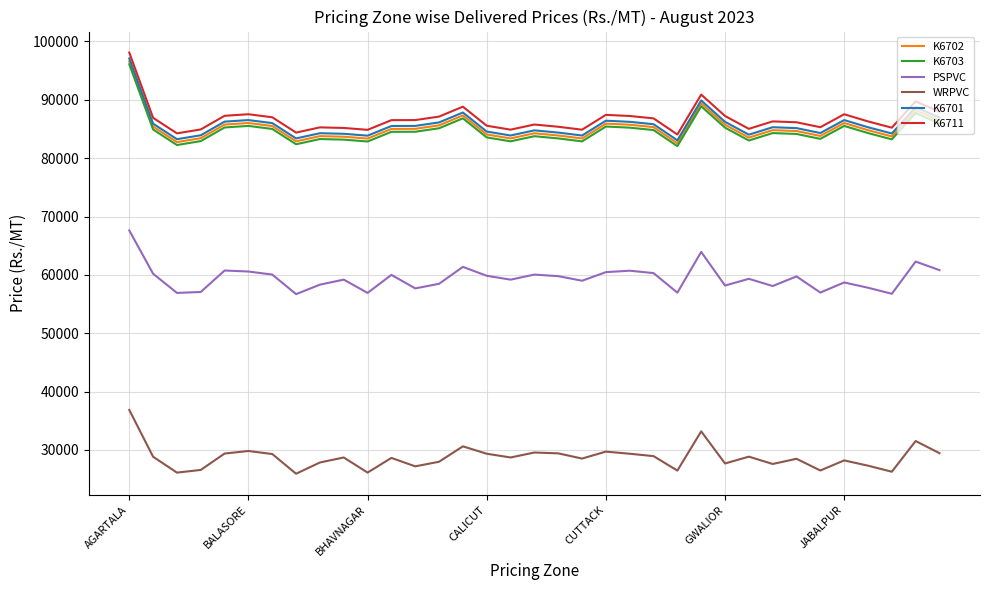

True or false: K6703 and K6702 intersect in this chart.

False